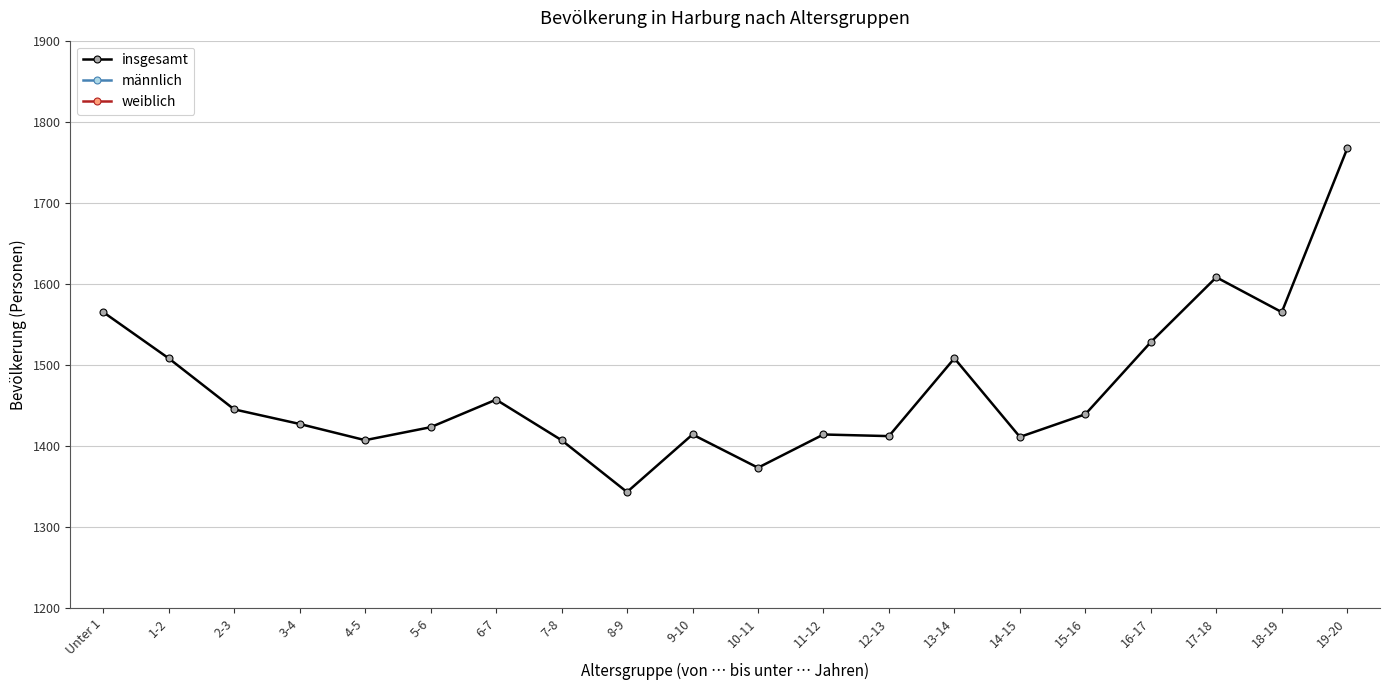

True or false: insgesamt and männlich intersect in this chart.

False